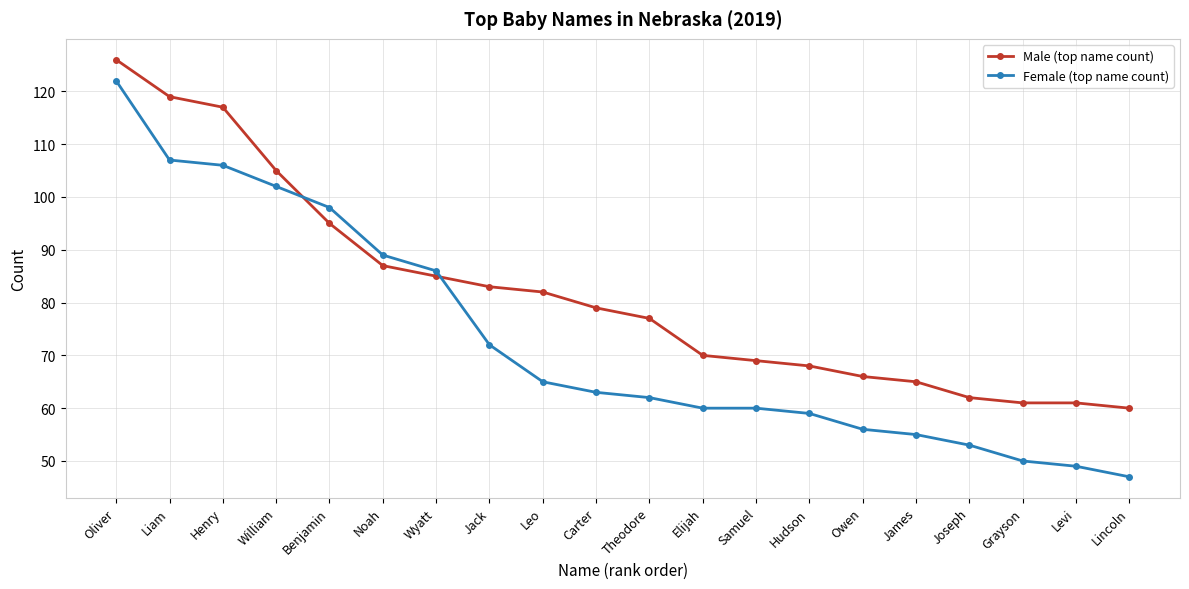

Is the value of Female (top name count) at Liam greater than the value of Male (top name count) at Jack?

Yes